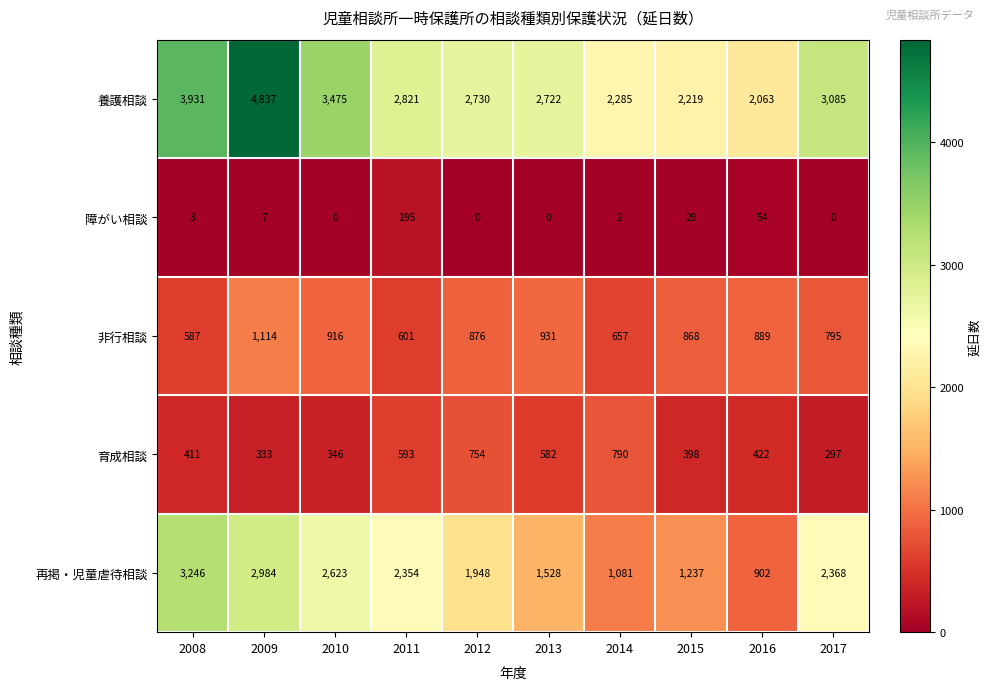

At 2015, list the series in order from largest to smallest.

養護相談, 再掲・児童虐待相談, 非行相談, 育成相談, 障がい相談